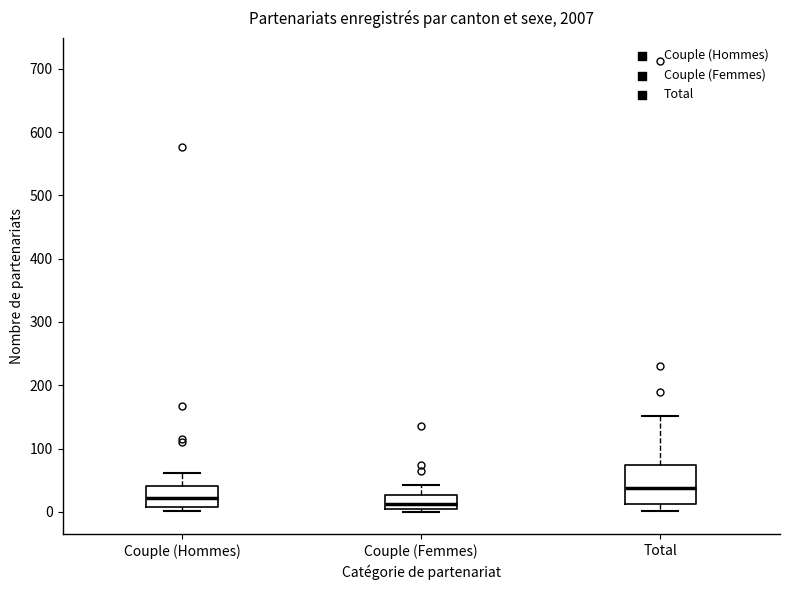

Which box is the tallest, from its lower edge to its upper edge?

Total